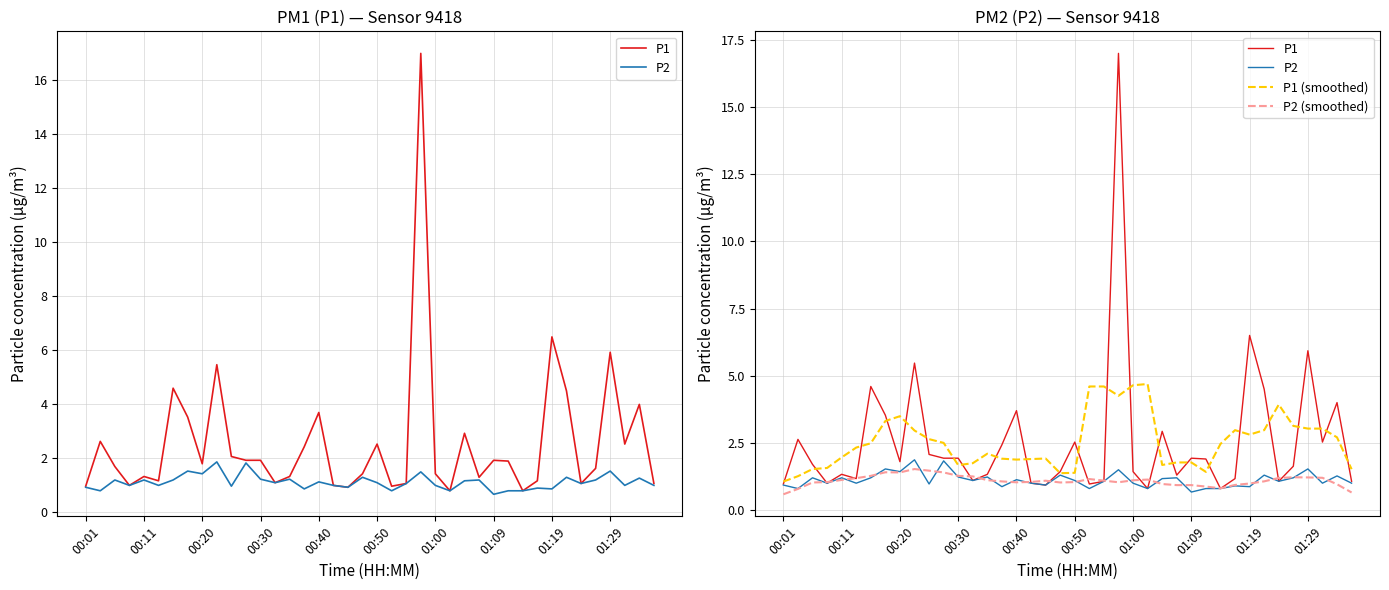

How many categories are shown in the chart?

40